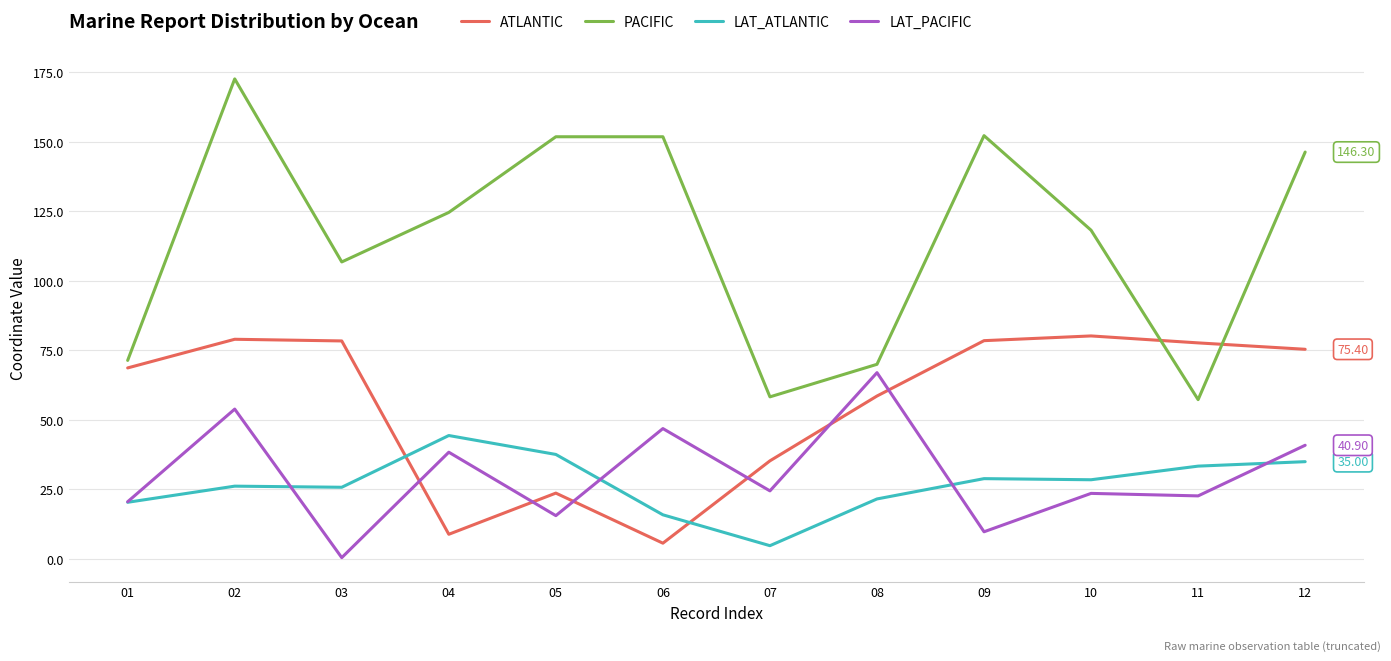

Does the chart have visible grid lines?

Yes